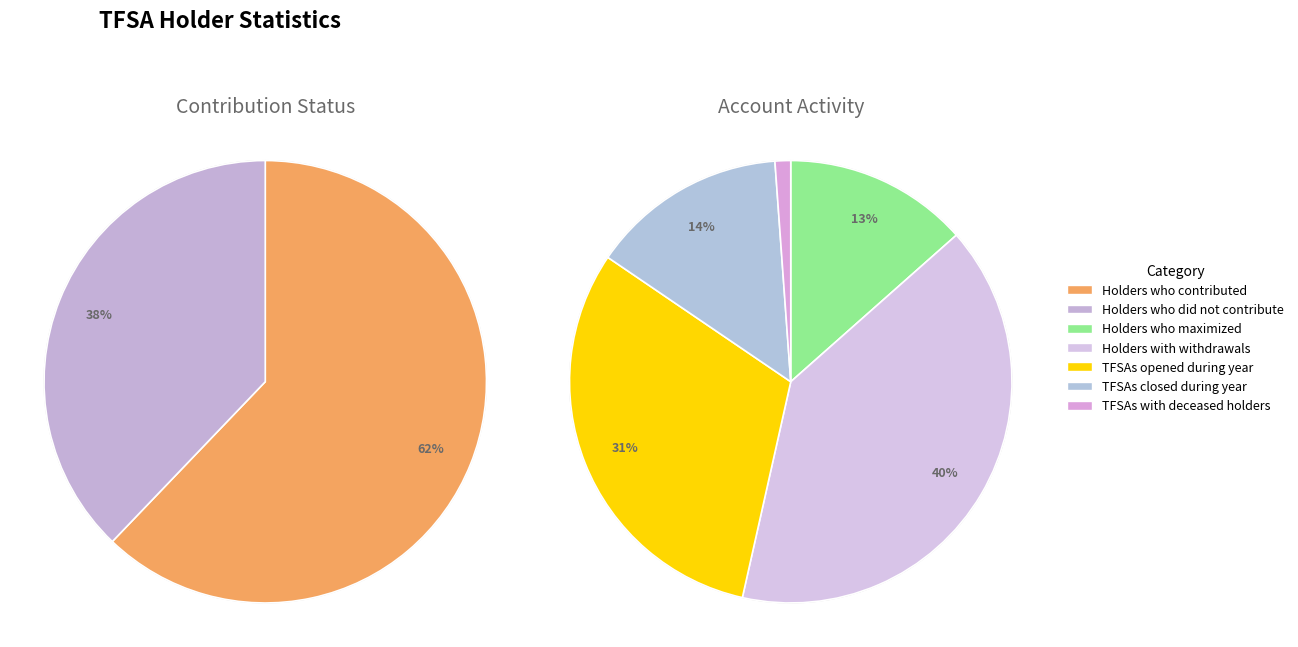

What percentage is NOT represented by TFSAs with deceased holders?

99.5%